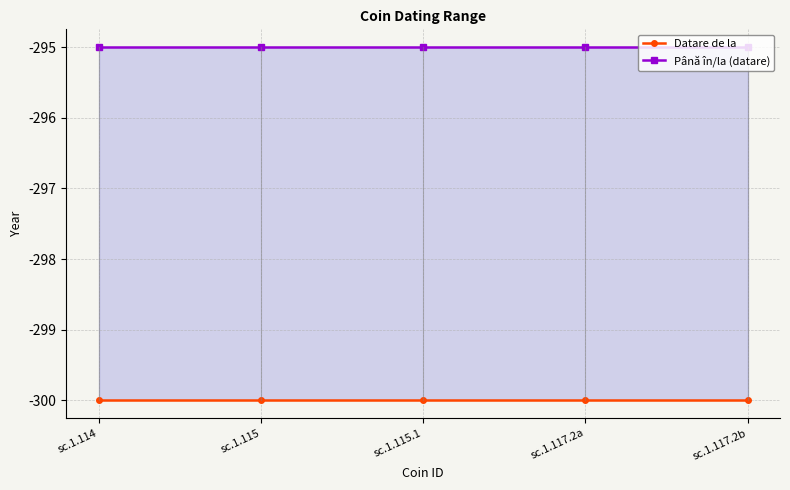

True or false: Datare de la has more than 0 points higher than both neighbors.

False